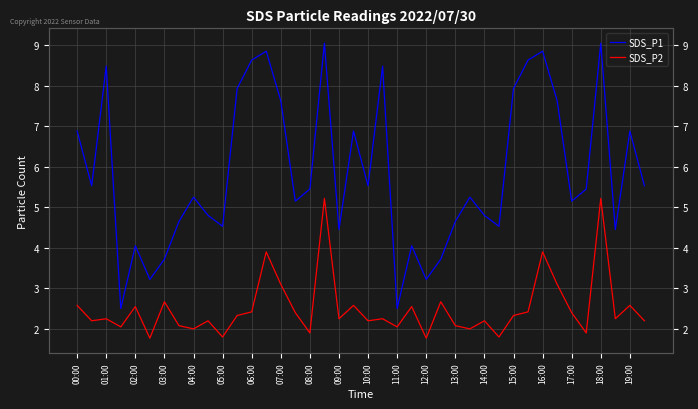

Does the chart display data point markers on the line(s)?

No